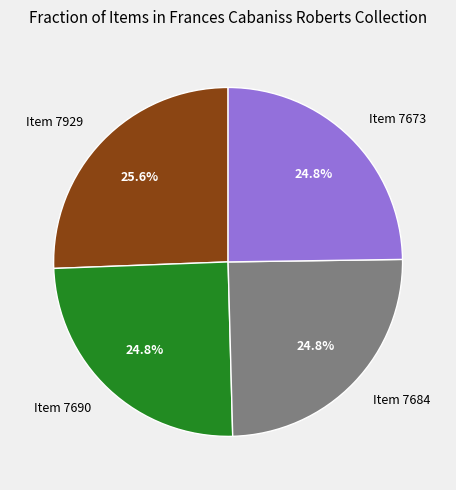

To the nearest percent, what portion does Item 7690 represent?

25%